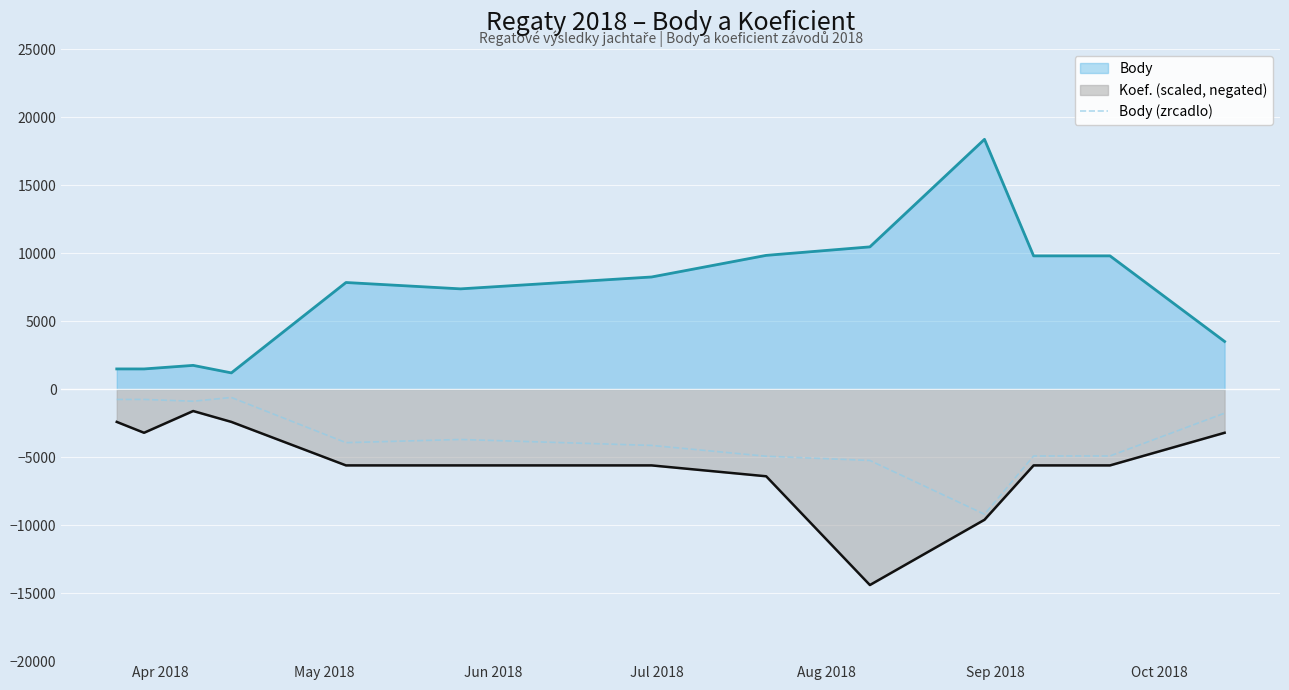

What is the minimum value shown in the chart?

-14400.0